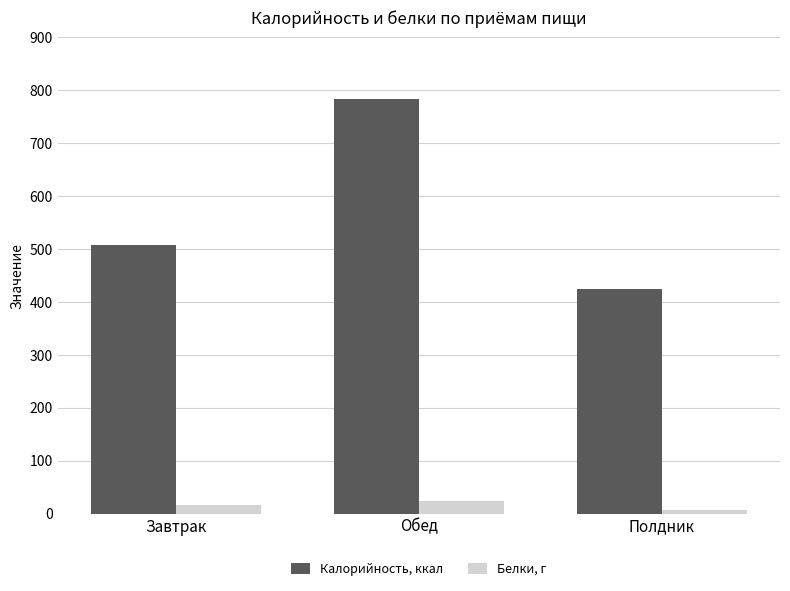

At how many categories does at least one series exceed 63?

3